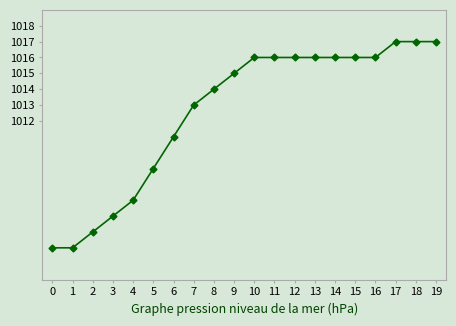

Reading left to right, extract all data points from this chart.

1004	1004	1005	1006	1007	1009	1011	1013	1014	1015	1016	1016	1016	1016	1016	1016	1016	1017	1017	1017